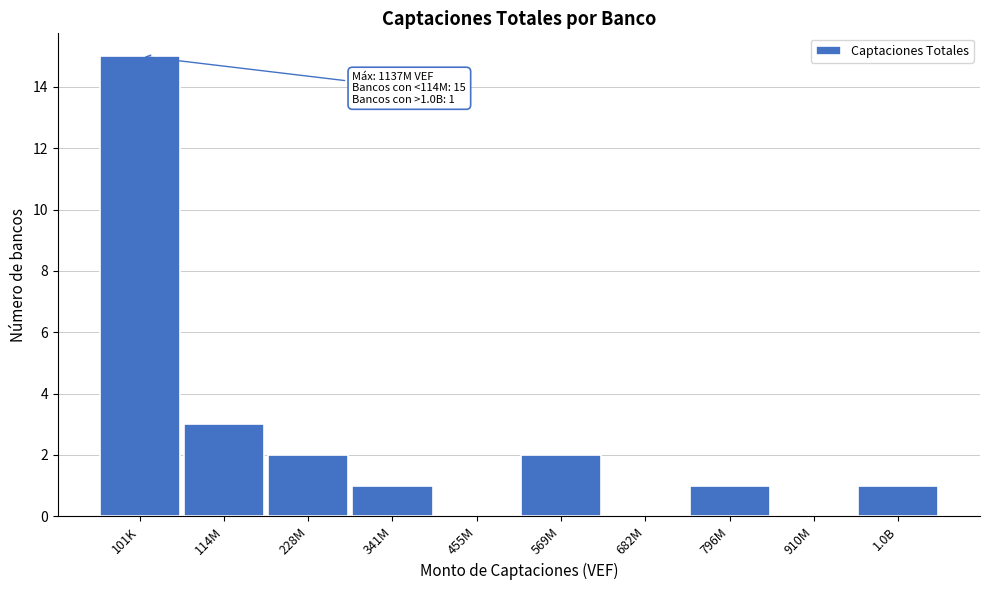

Reading left to right, what are all the values shown in this chart?

101K=15	114M=3	228M=2	341M=1	455M=0	569M=2	682M=0	796M=1	910M=0	1.0B=1